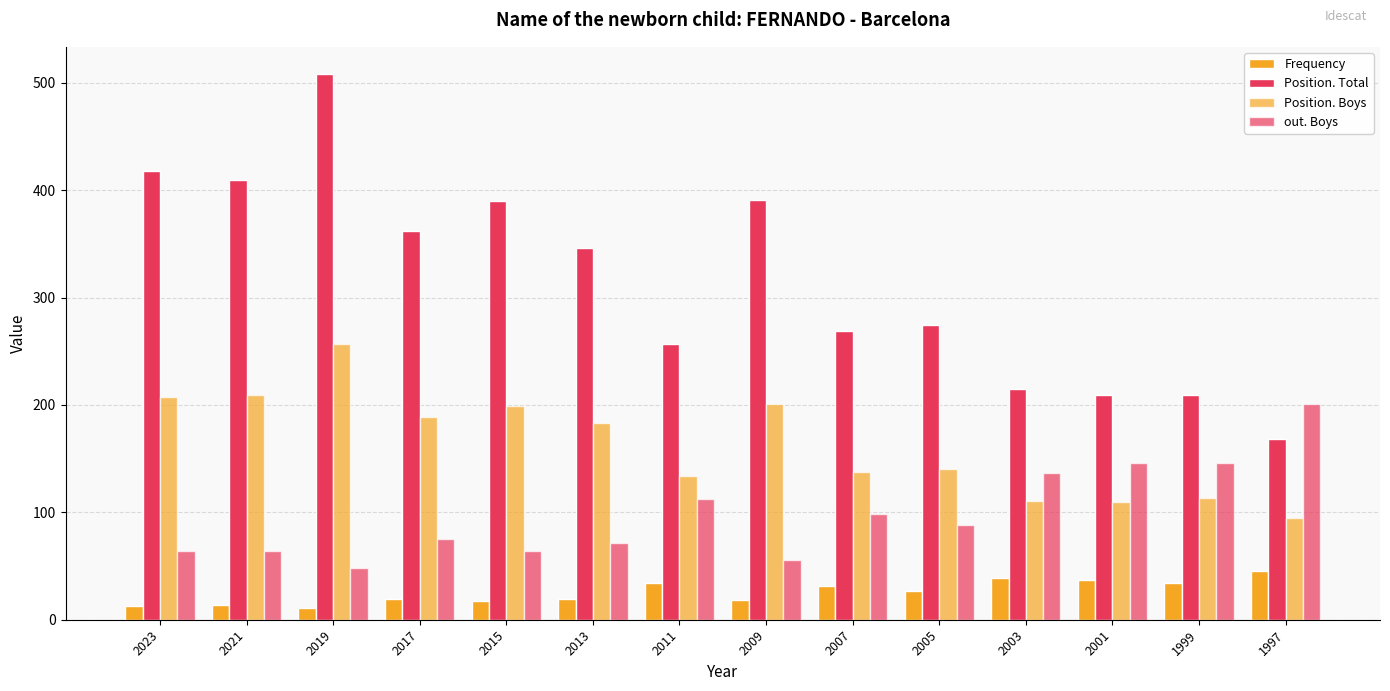

Rank the categories by Position. Boys value from lowest to highest.

1997, 2001, 2003, 1999, 2011, 2007, 2005, 2013, 2017, 2015, 2009, 2023, 2021, 2019